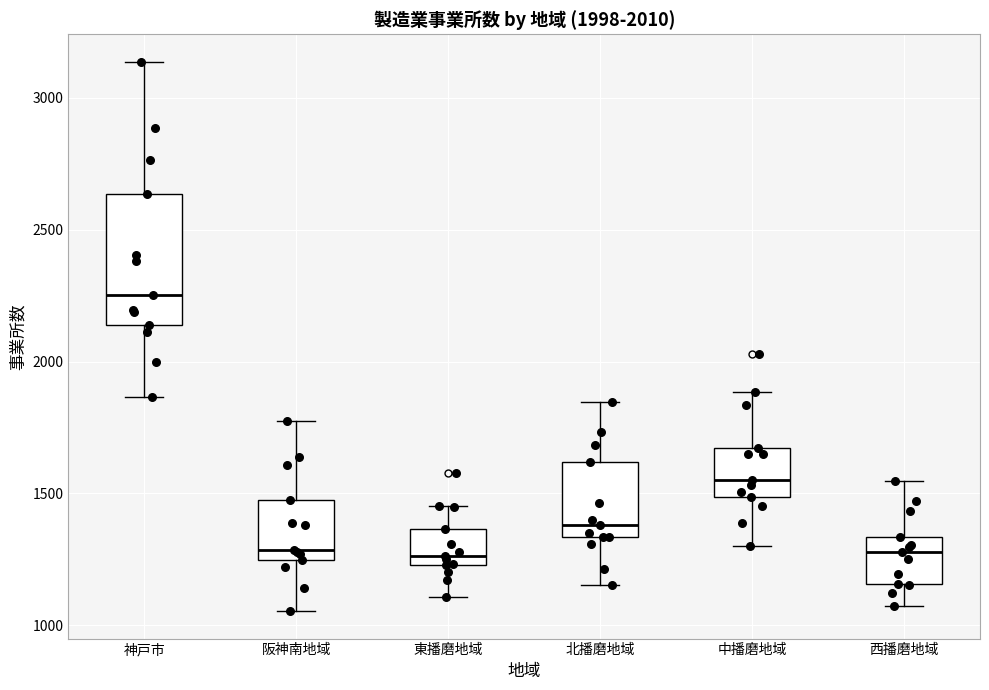

Comparing the boxes themselves (not the whiskers), which one is the tallest?

神戸市